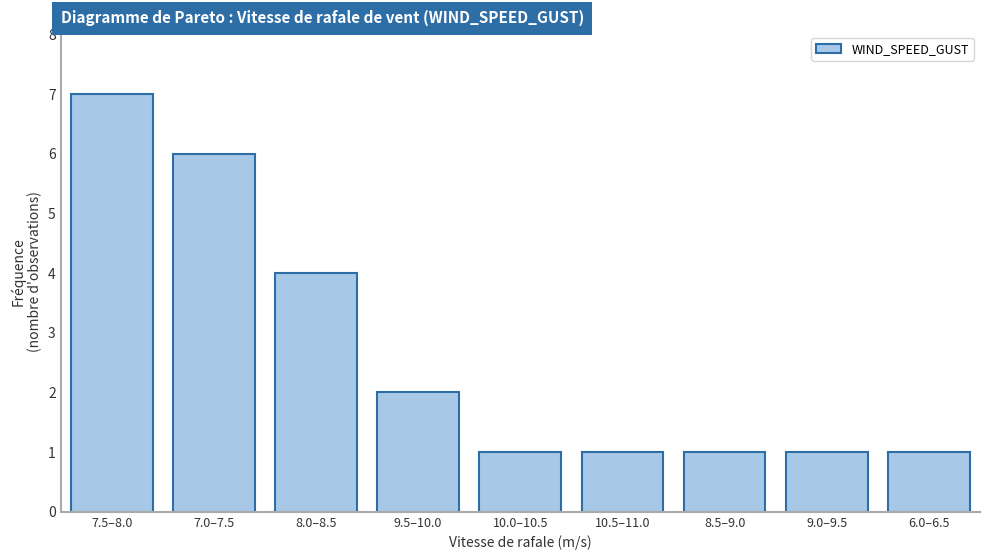

Reading left to right, what are all the values shown in this chart?

7.5–8.0=7	7.0–7.5=6	8.0–8.5=4	9.5–10.0=2	10.0–10.5=1	10.5–11.0=1	8.5–9.0=1	9.0–9.5=1	6.0–6.5=1